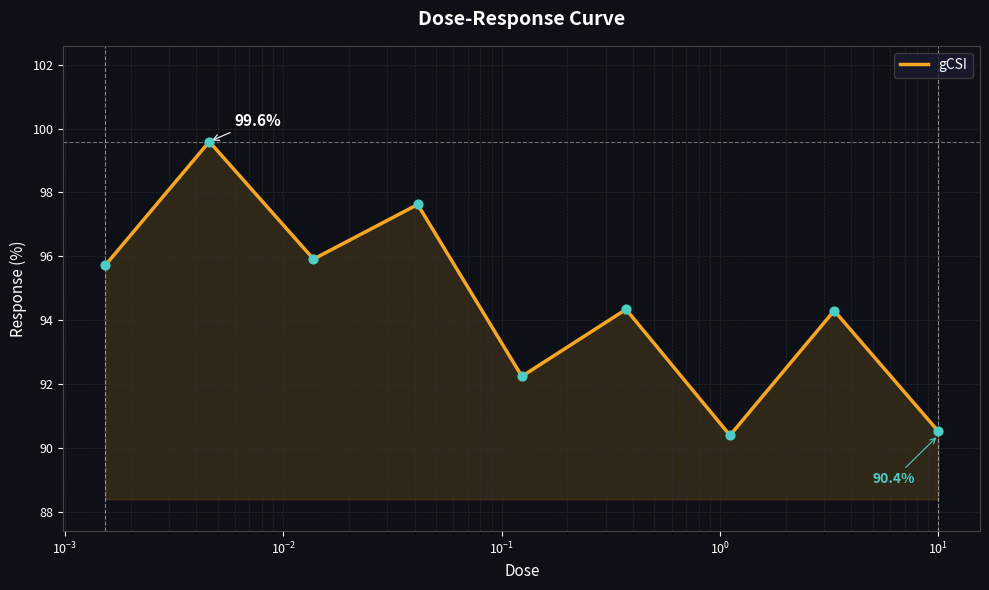

What is the minimum value shown in the chart?

90.4